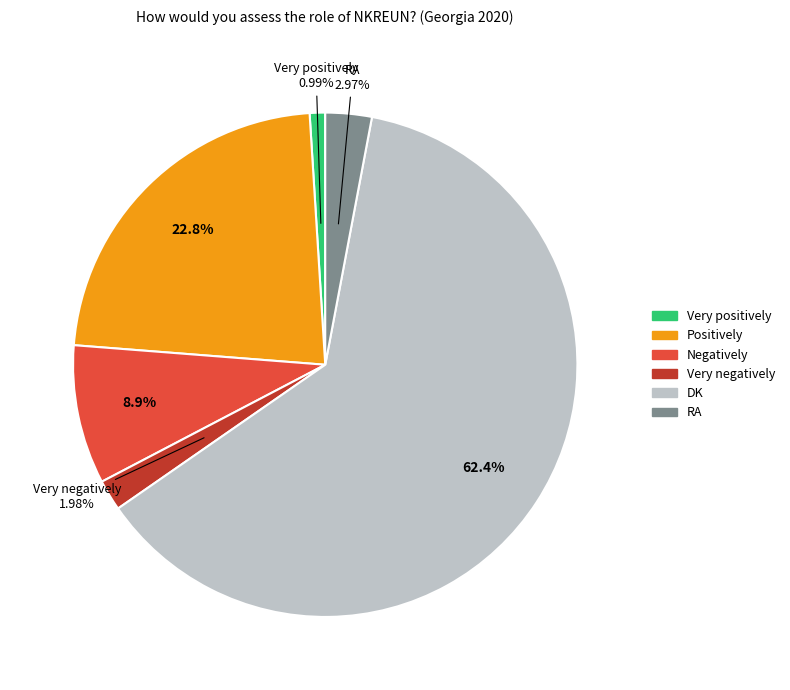

What percentage is NOT represented by Very negatively?

98.0%